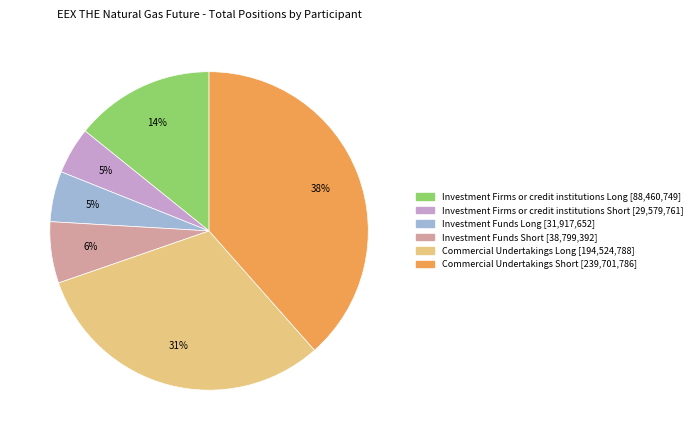

To the nearest percent, what is the combined percentage of Investment Firms or credit institutions Long and Investment Funds Long?

19%